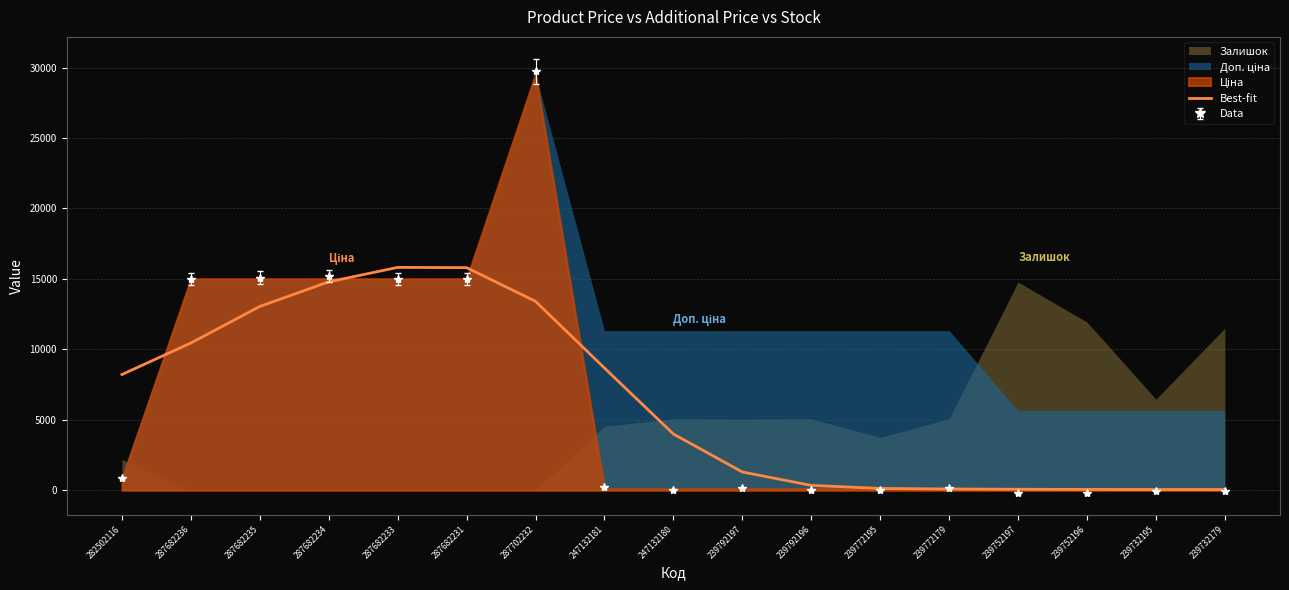

What is the difference between the values at 239772179 and 247132181?

8583.2